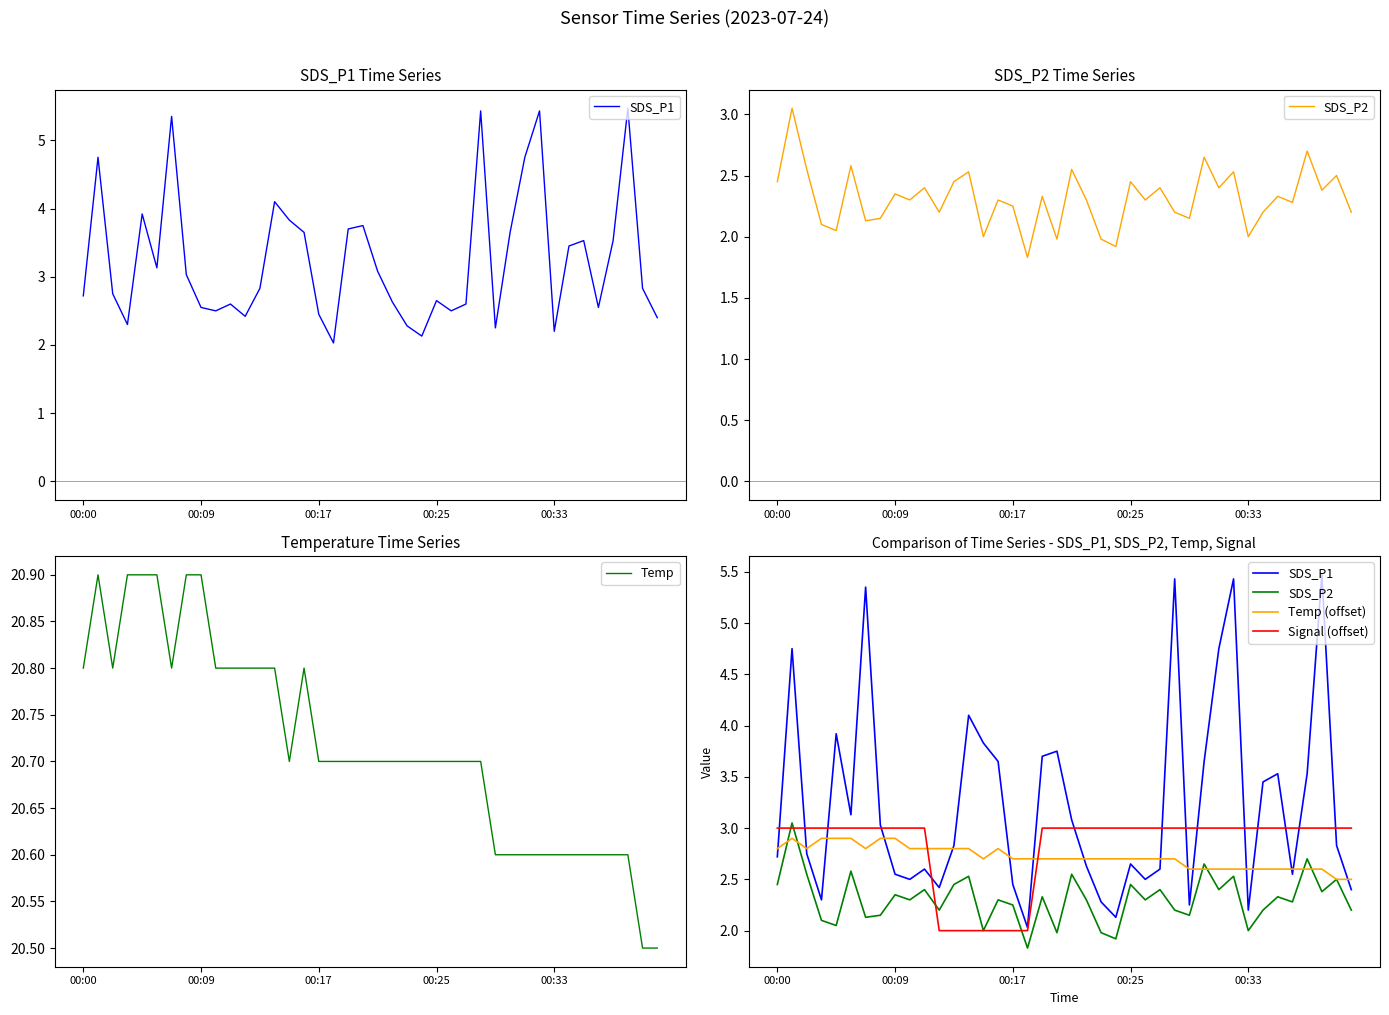

Does the chart display data point markers on the line(s)?

No